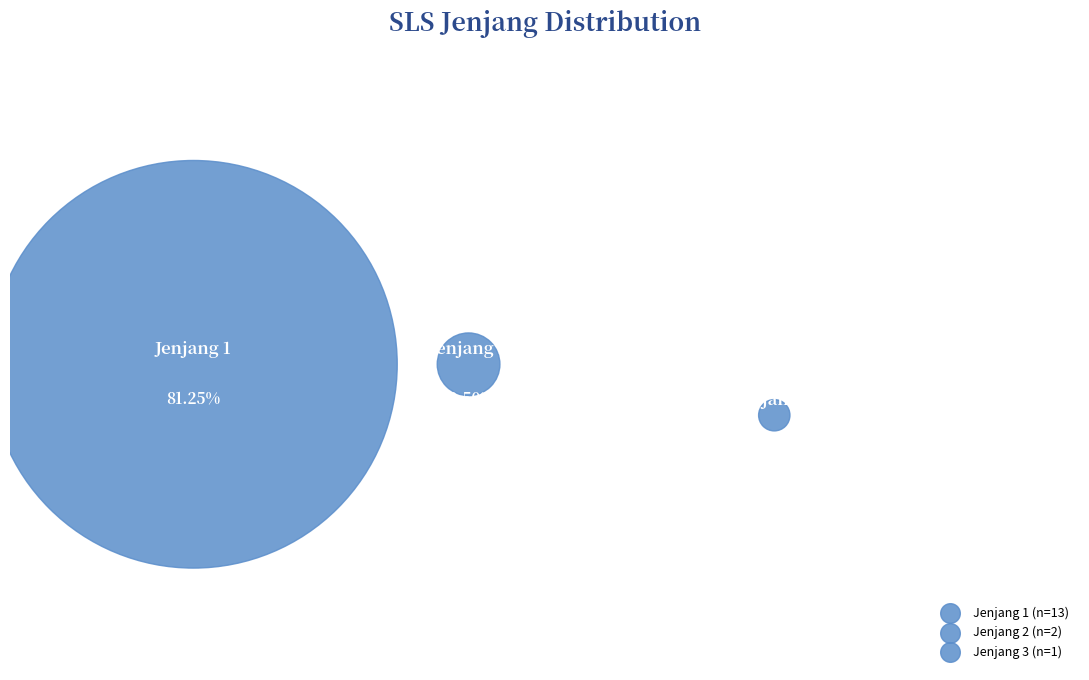

Count the number of slices in the pie.

3